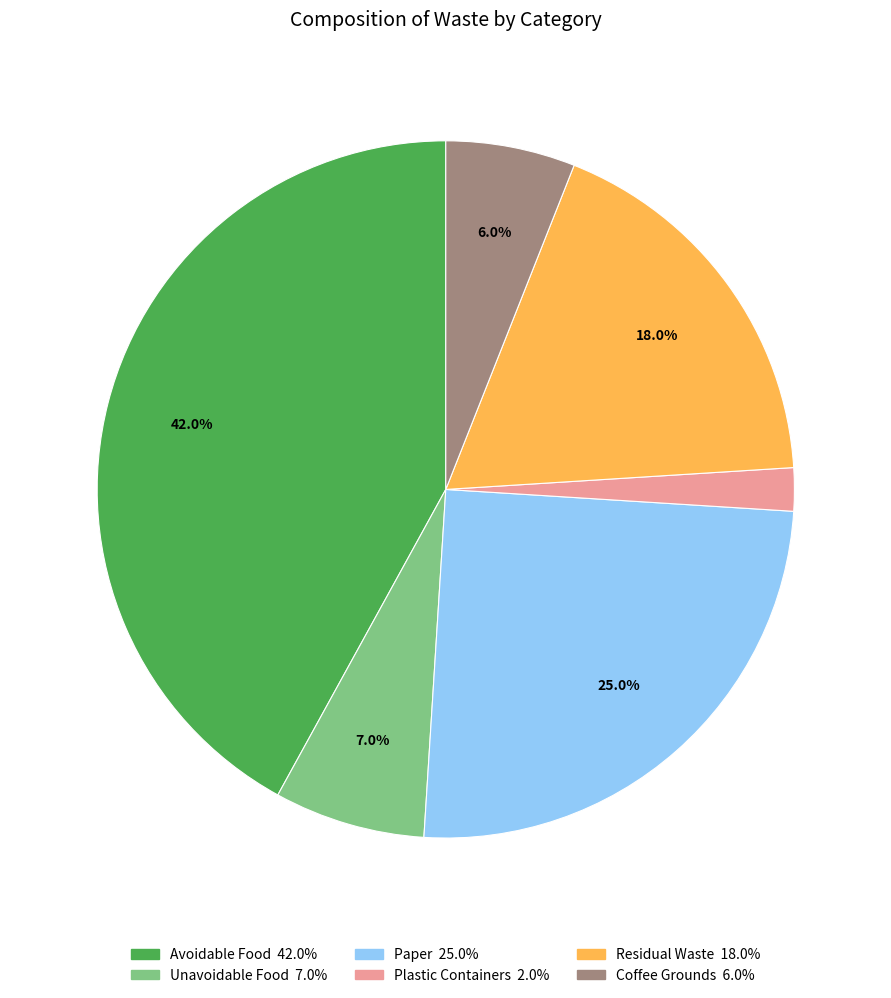

Approximately how many times larger is the value at Unavoidable Food compared to Plastic Containers?

3.5